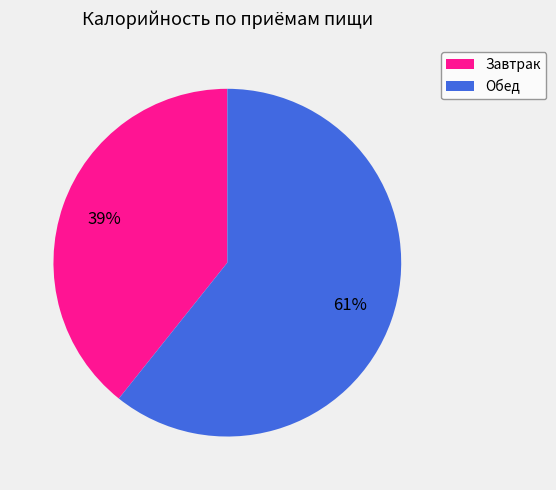

Which slice is the largest?

Обед